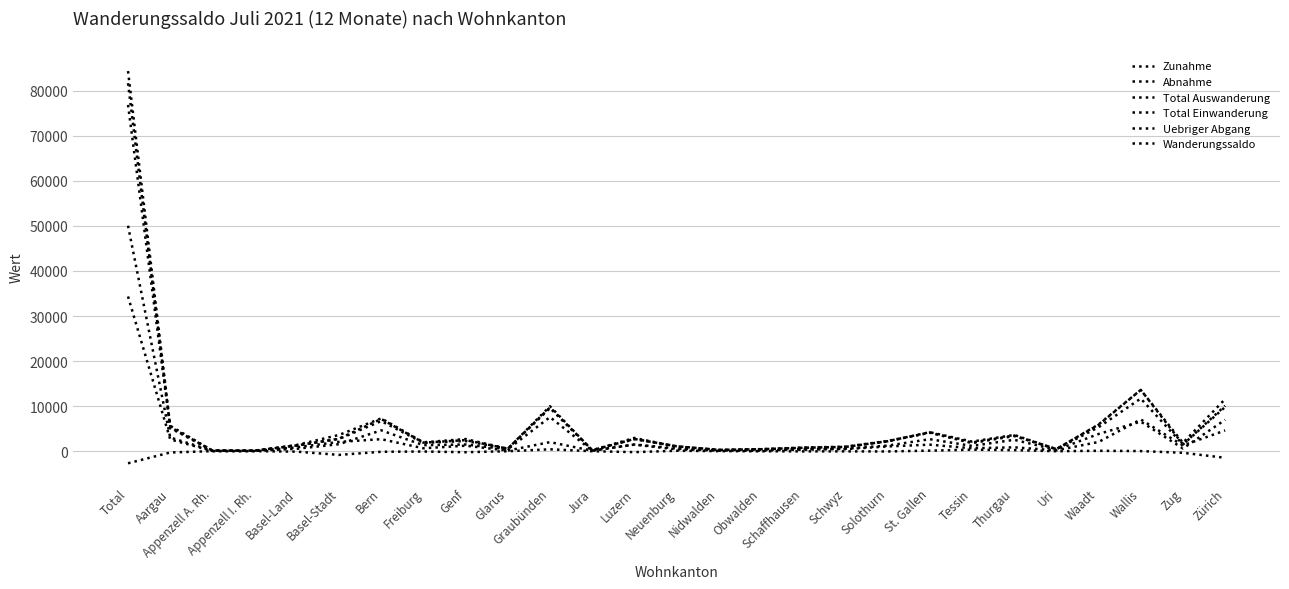

In Zunahme, how many points are lower than both neighbors (excluding endpoints)?

8